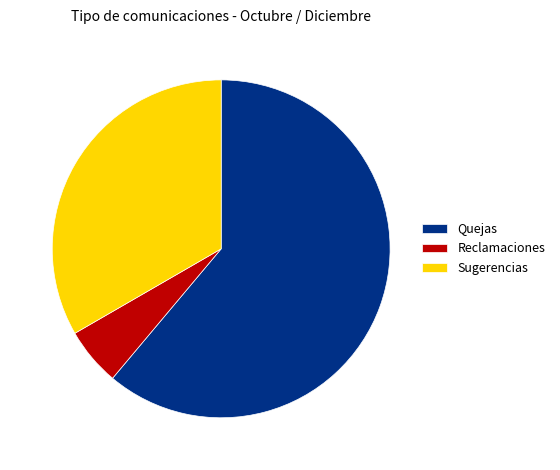

How many slices are in this pie chart?

3